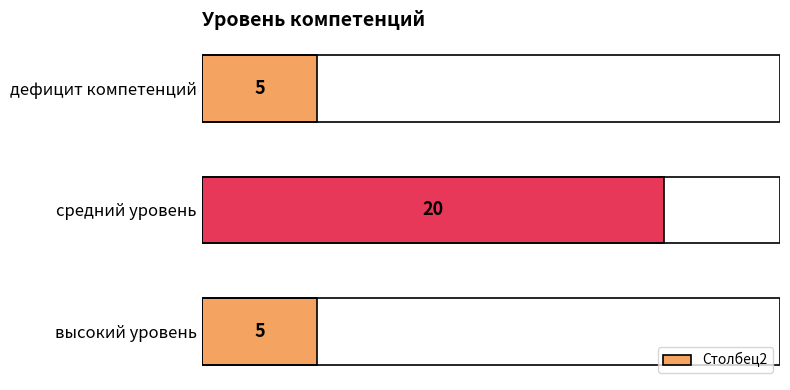

What is the greatest value displayed?

20